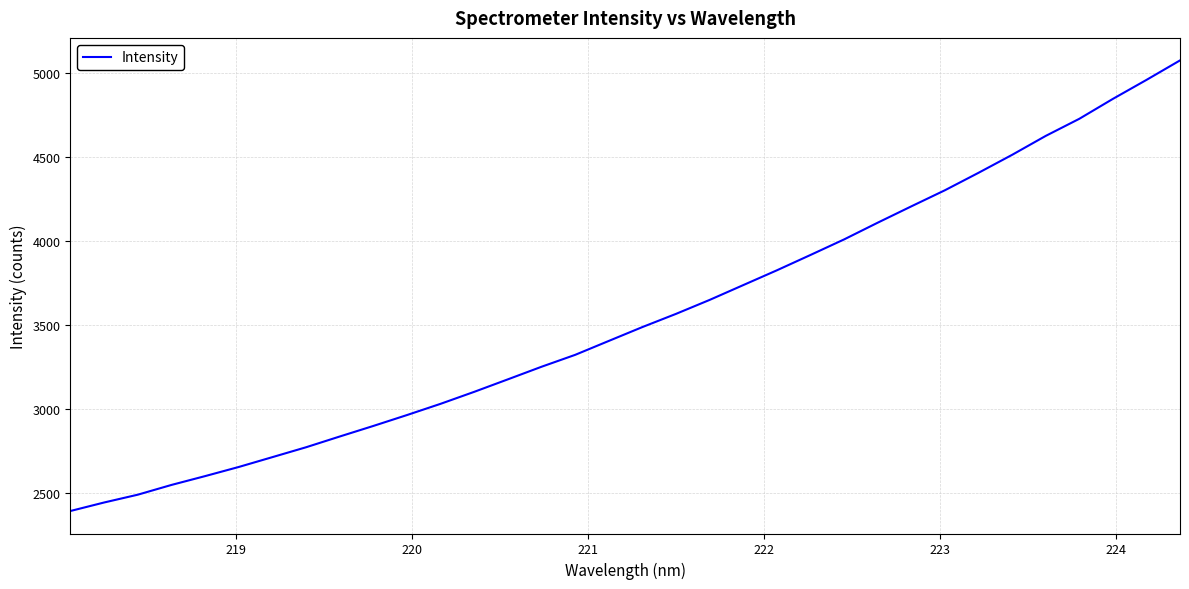

What is the minimum value shown in the chart?

2392.5